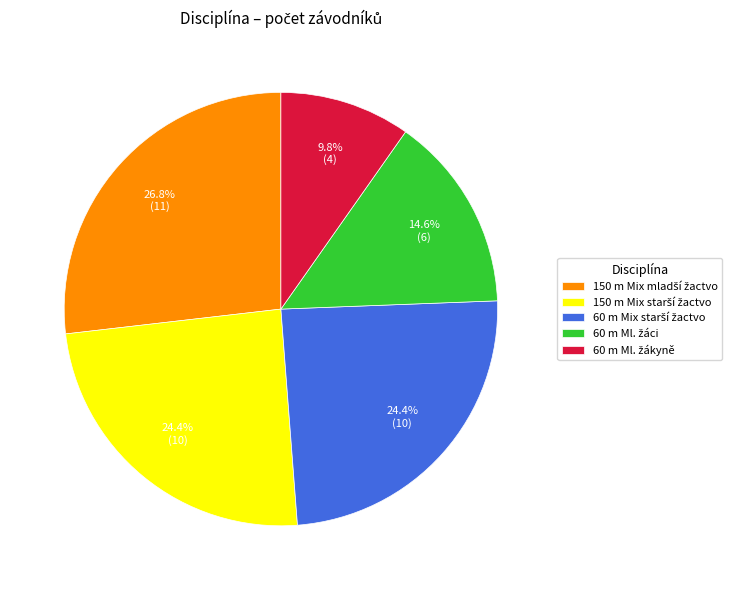

To the nearest percent, what is the average slice percentage?

20%